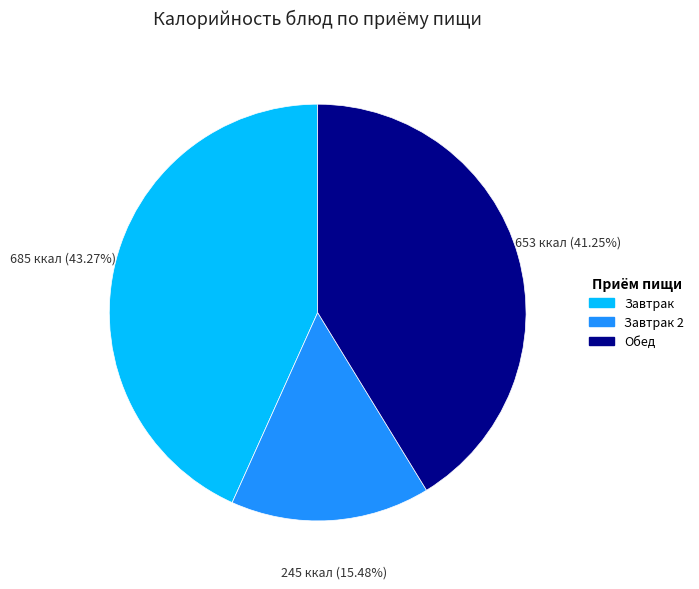

Is there any slice that represents more than half of the pie?

No